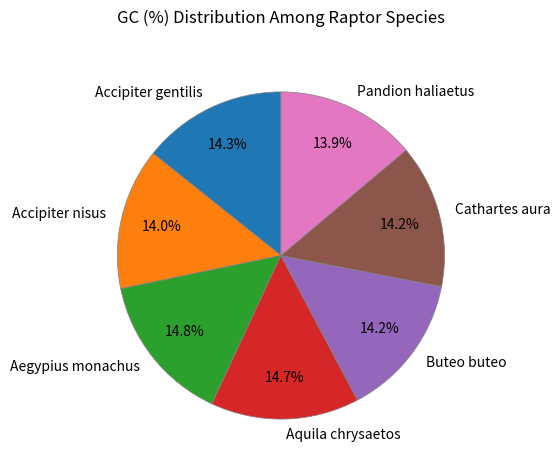

Does any single category account for the majority?

No